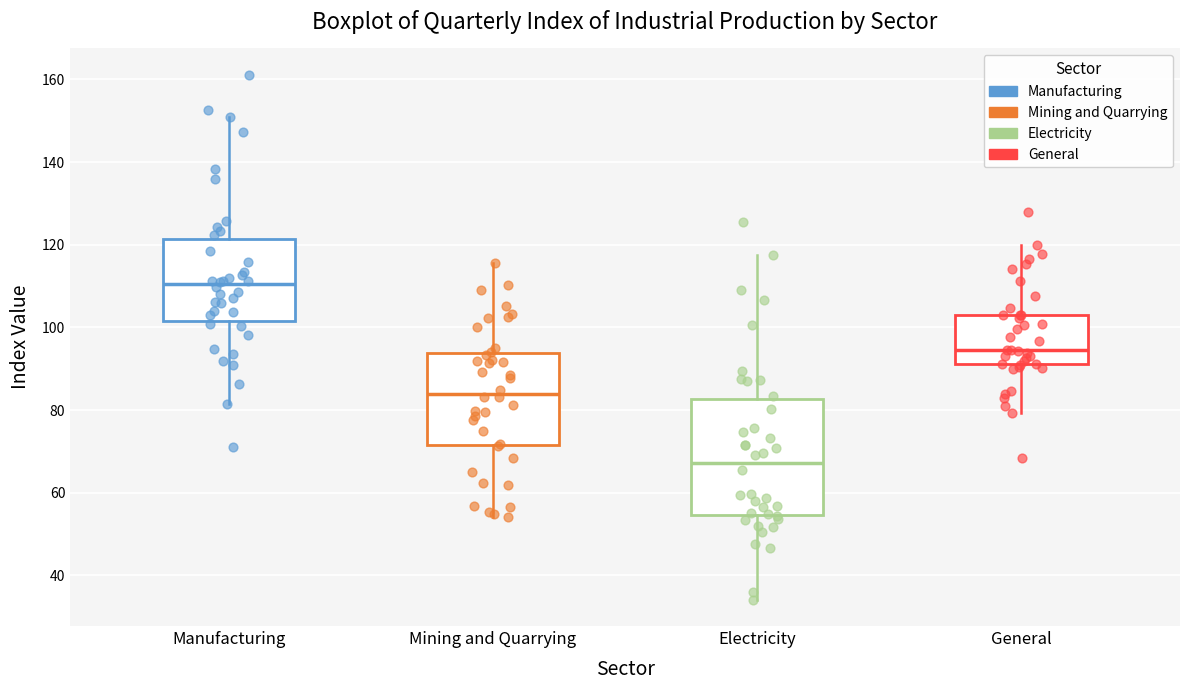

Reading left to right, read every box against the y-axis: the position of its median line, the range the box covers, and the ends of its whiskers. The values are not printed on the chart, so give them approximately, as read against the axis.

Manufacturing: median 110, box 102 to 122, whiskers 82 to 150
Mining and Quarrying: median 84, box 72 to 94, whiskers 54 to 116
Electricity: median 68, box 54 to 82, whiskers 34 to 118
General: median 94, box 92 to 104, whiskers 80 to 120